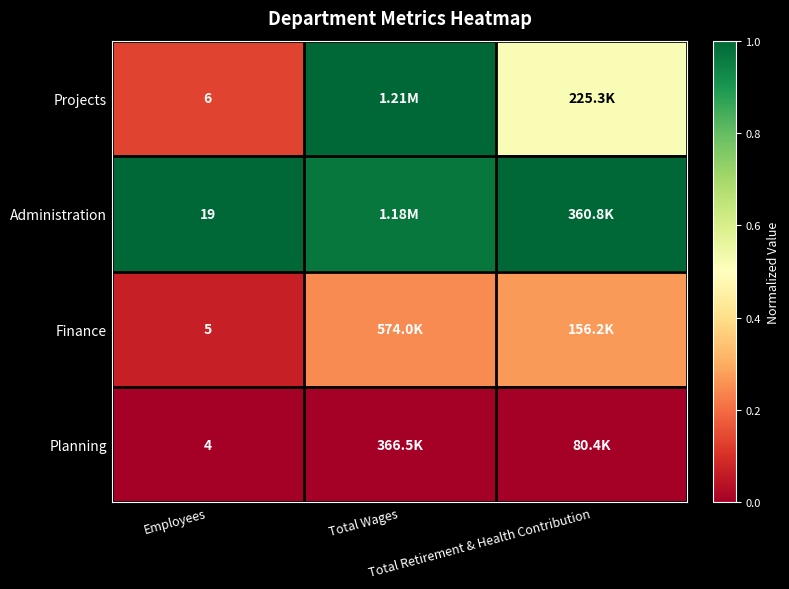

Is the value of Administration at Total Wages greater than the value of Finance at Total Wages?

Yes